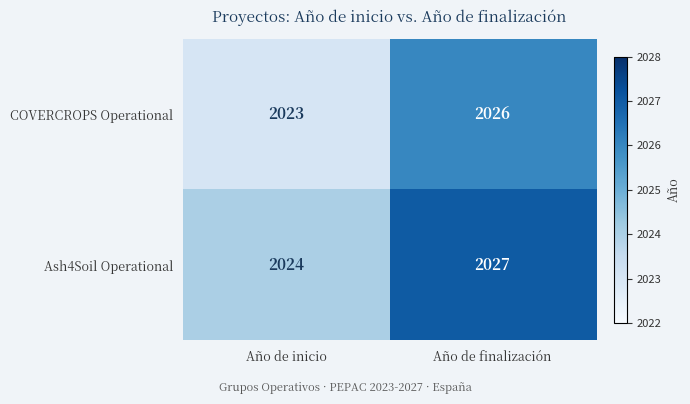

Reading left to right, list all the values displayed in this chart.

COVERCROPS Operational: 2023	2026
Ash4Soil Operational: 2024	2027